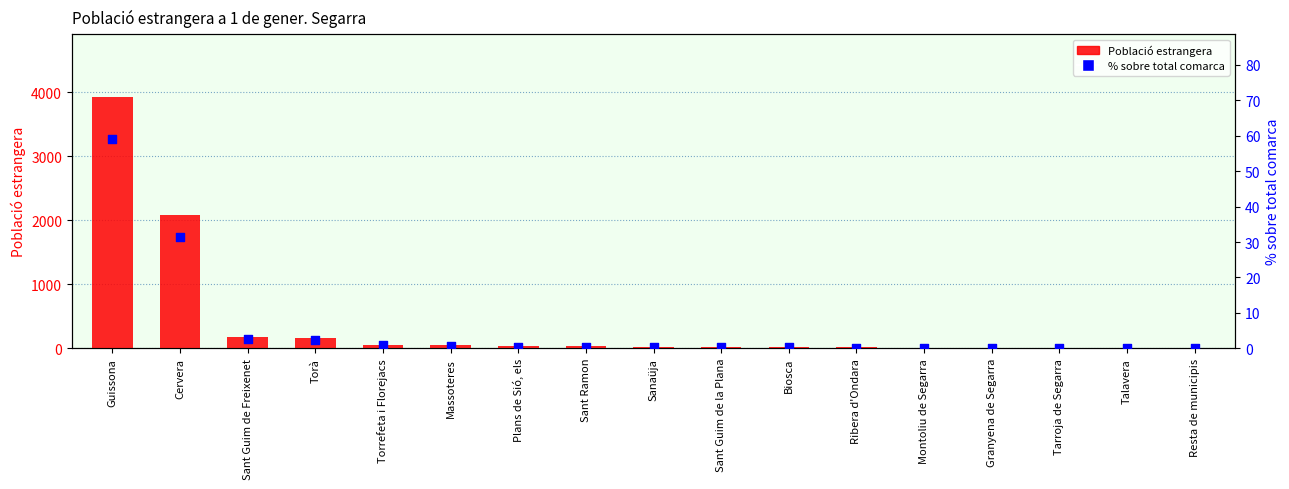

At which category is the sum across all series the highest?

Guissona